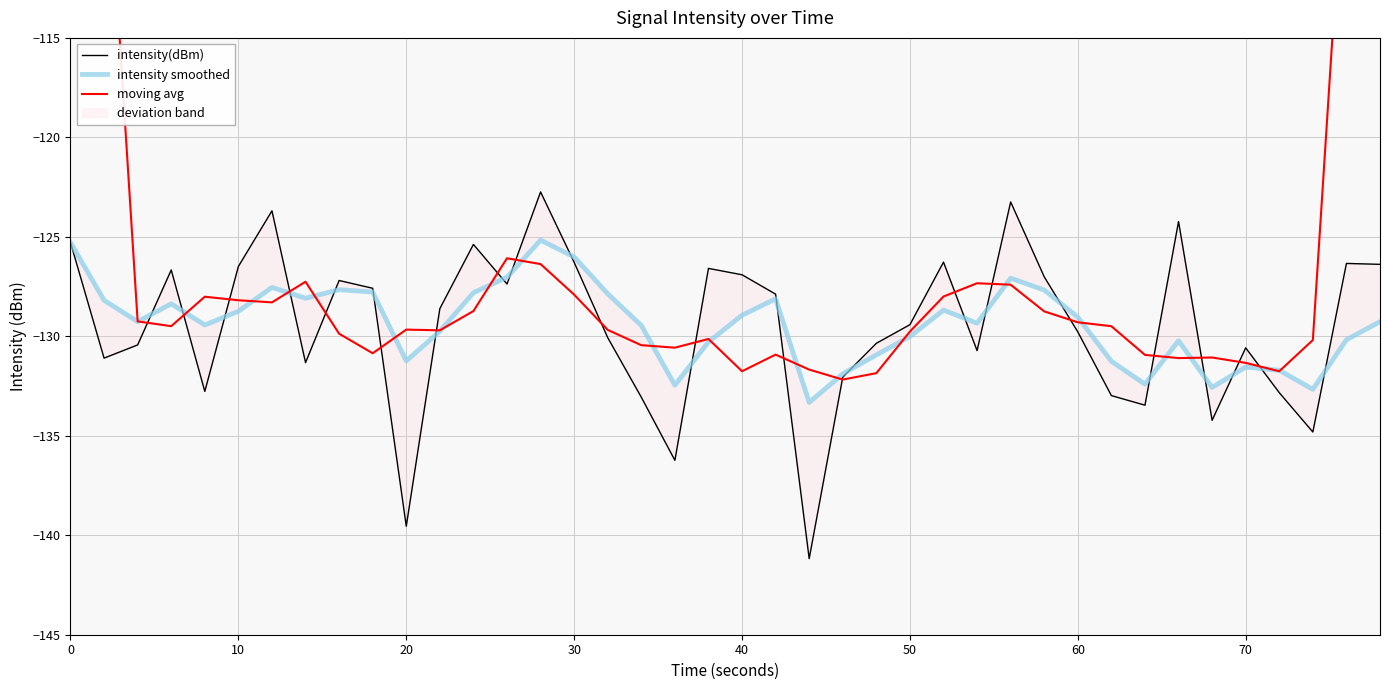

Does the chart have visible grid lines?

Yes